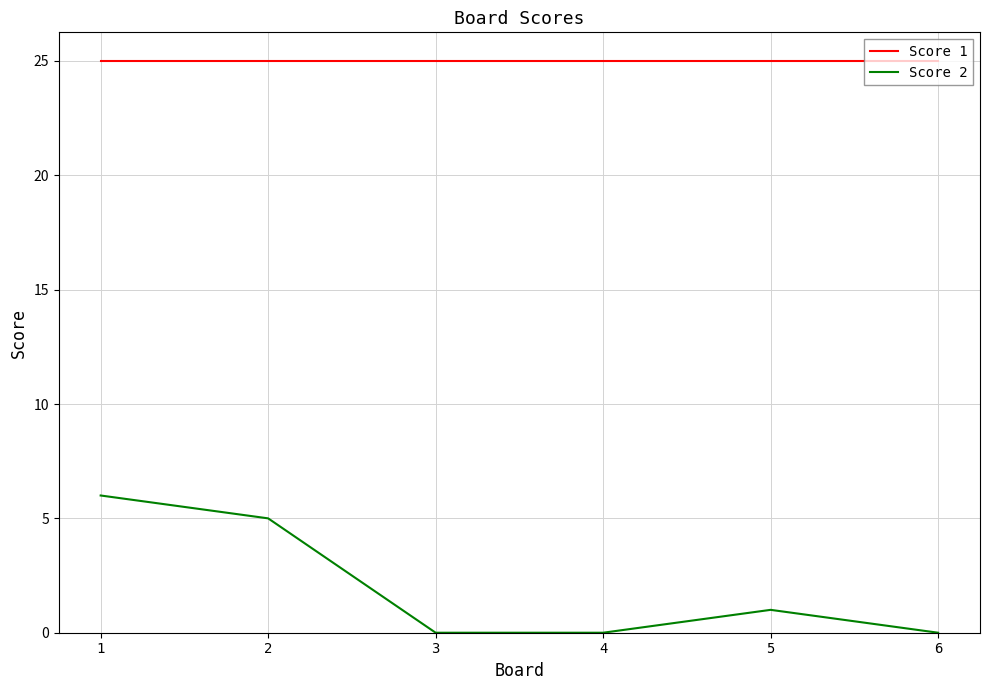

Reading right to left, list all the values displayed in this chart.

Score 1: 6=25	5=25	4=25	3=25	2=25	1=25
Score 2: 6=0	5=1	4=0	3=0	2=5	1=6